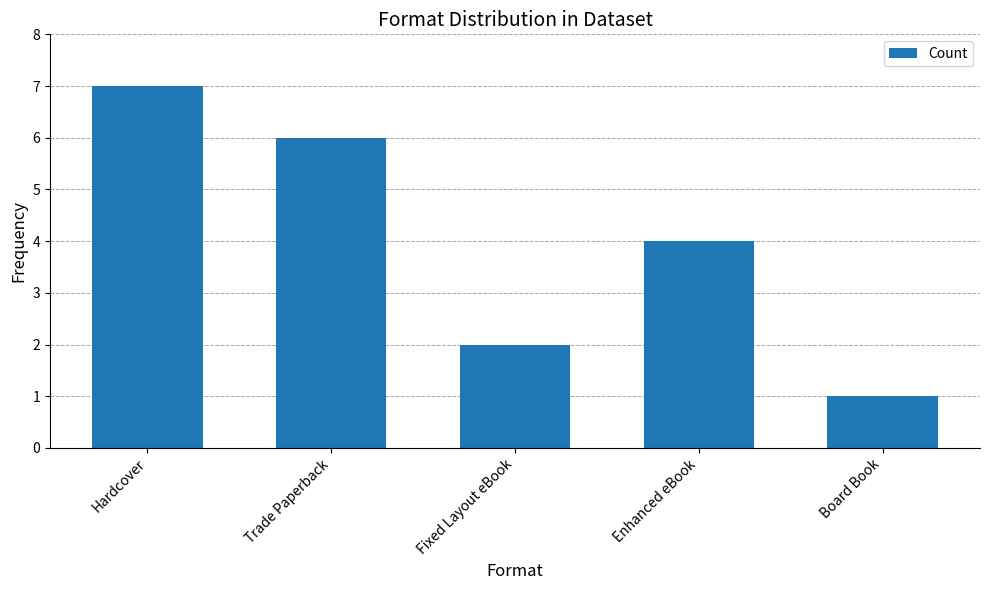

Reading left to right, extract all data points from this chart.

7	6	2	4	1